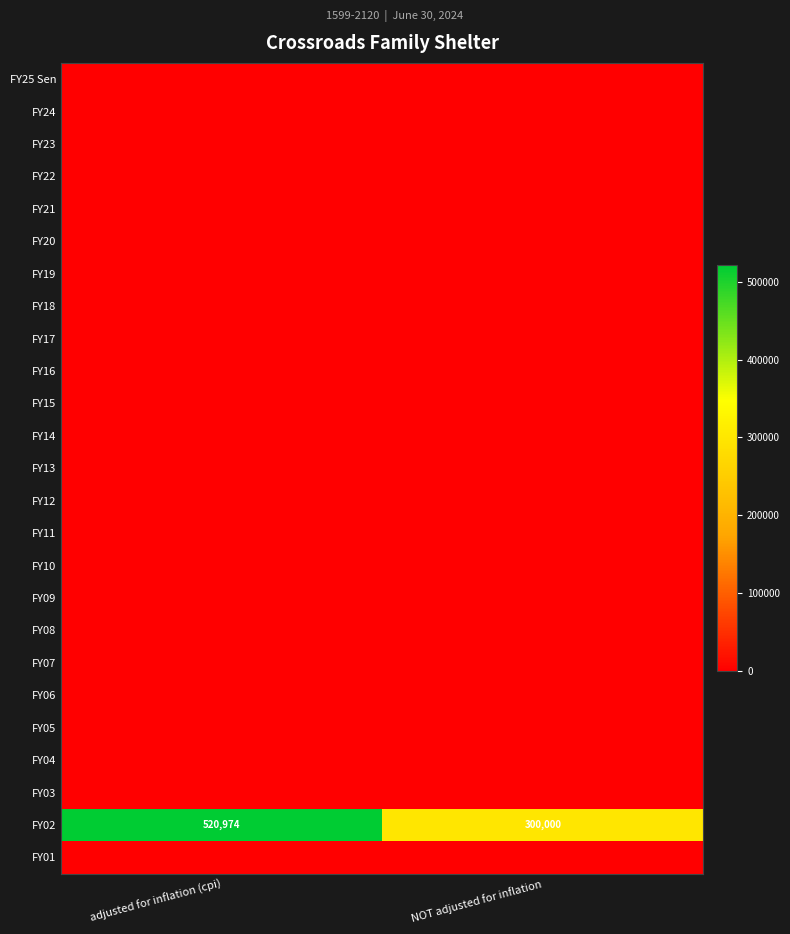

Which has a higher value, adjusted for inflation (cpi) or NOT adjusted for inflation?

adjusted for inflation (cpi)